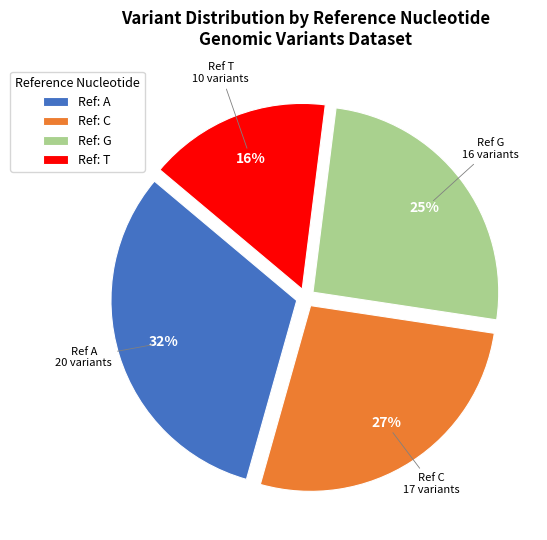

To the nearest percent, what percentage of the pie is Ref: G?

25%